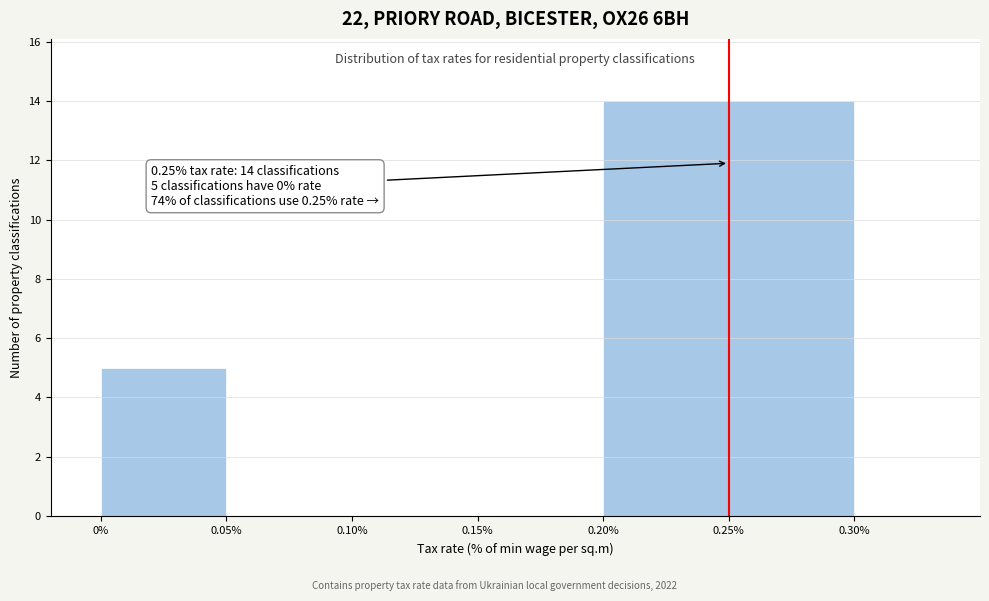

Which range on the x-axis has the tallest bar?

0.20% to 0.30%